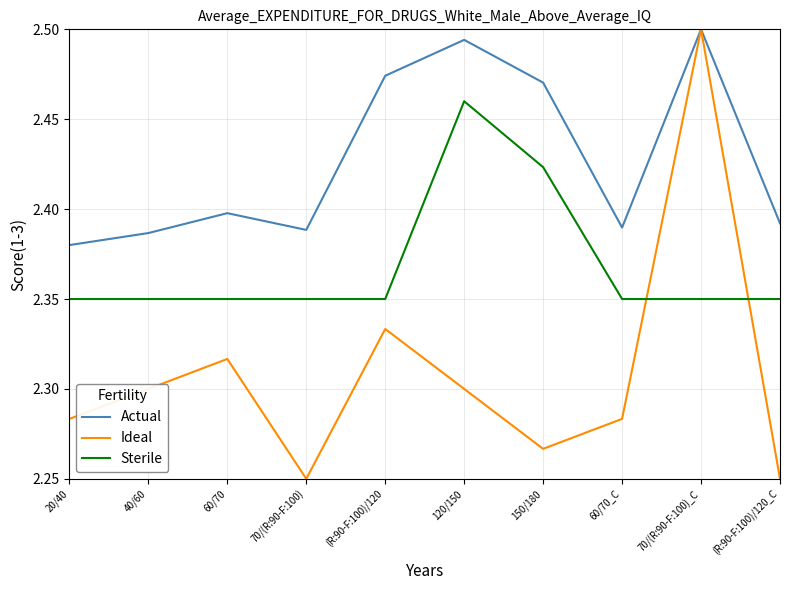

Rank the series by their average value, from lowest to highest.

Ideal, Sterile, Actual